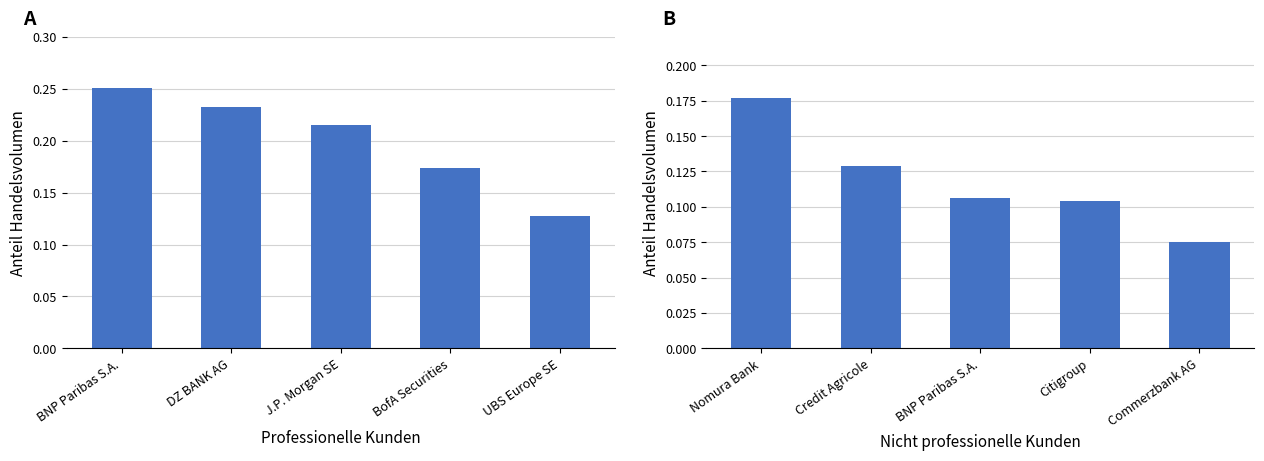

True or false: Anteil Handelsvolumen (Nicht professionell) has a value of 0.0 at BNP Paribas S.A..

False